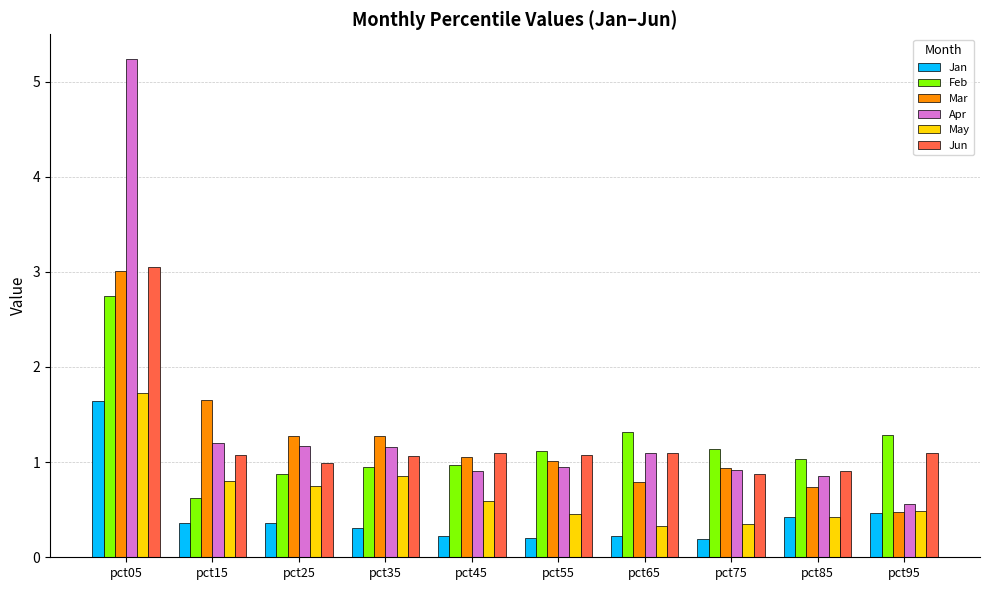

Which series has the widest spread of values?

Apr